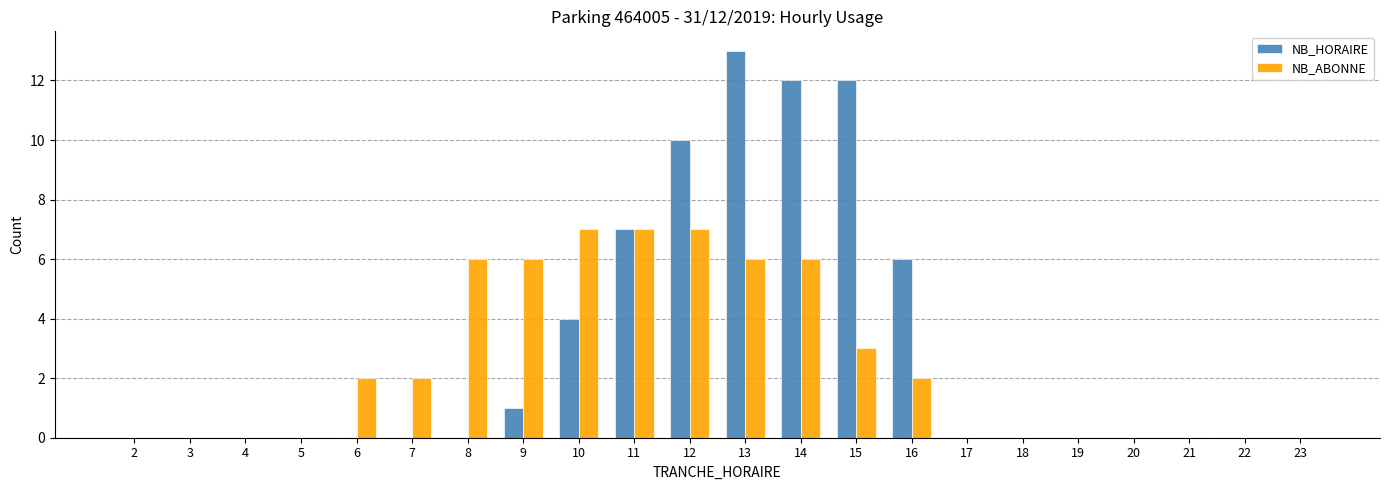

Reading left to right, transcribe all the data shown in this chart.

NB_HORAIRE: 0	0	0	0	0	0	0	1	4	7	10	13	12	12	6	0	0	0	0	0	0	0
NB_ABONNE: 0	0	0	0	2	2	6	6	7	7	7	6	6	3	2	0	0	0	0	0	0	0